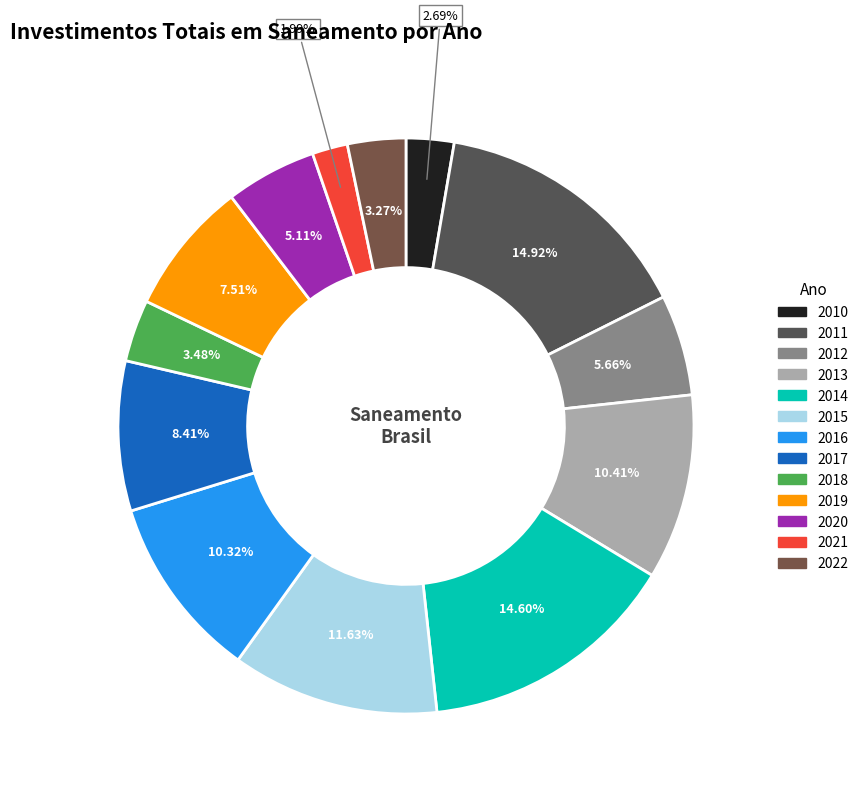

What percentage is NOT represented by 2014?

85.4%